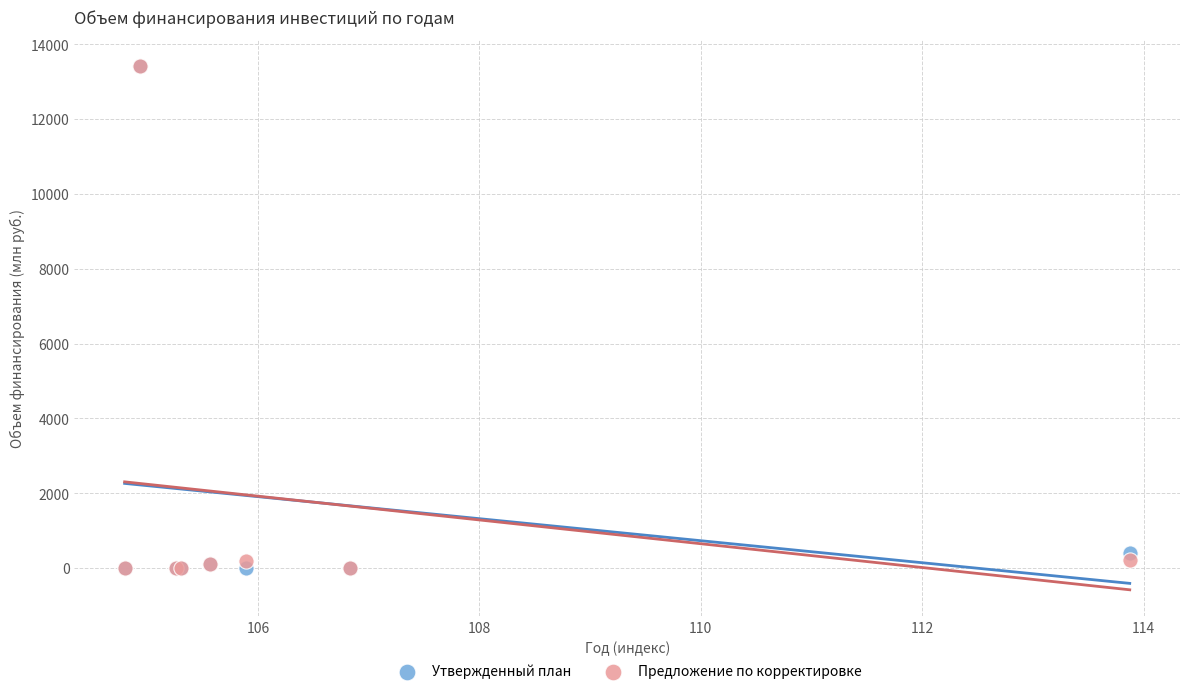

In the Утвержденный план series, what Y value is closest to 6712?

412.4